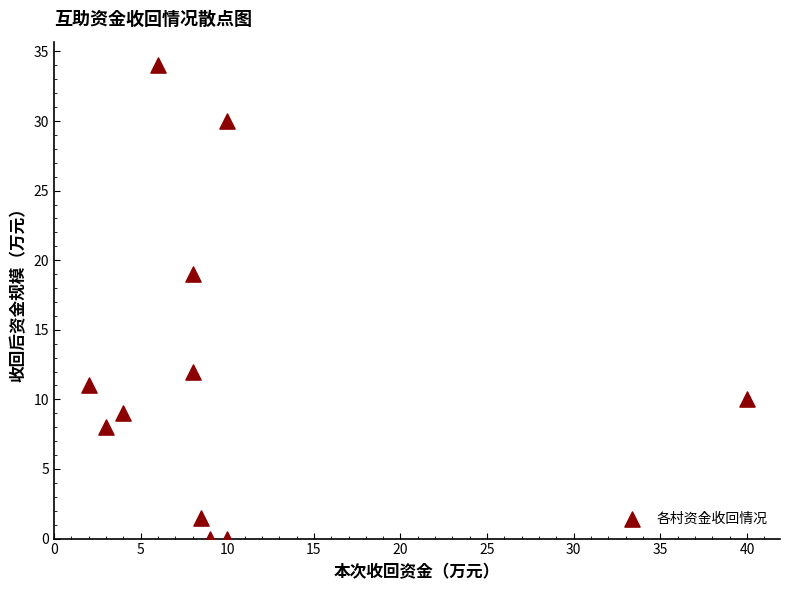

What Y value in the scatter plot is closest to 17?

19.0